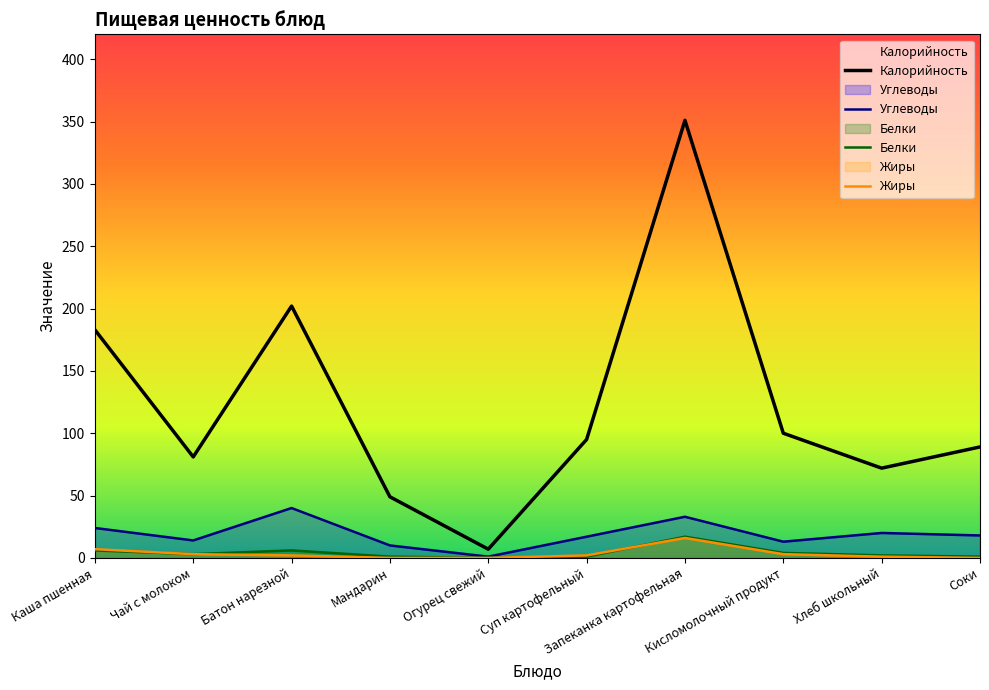

True or false: Углеводы and Белки cross at least once.

False